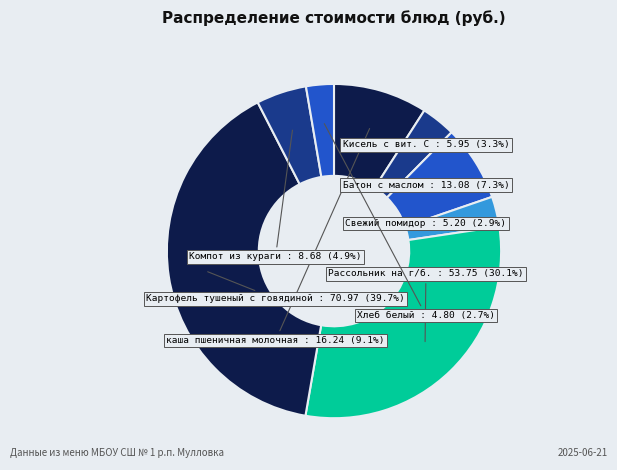

How many slices are in this pie chart?

8